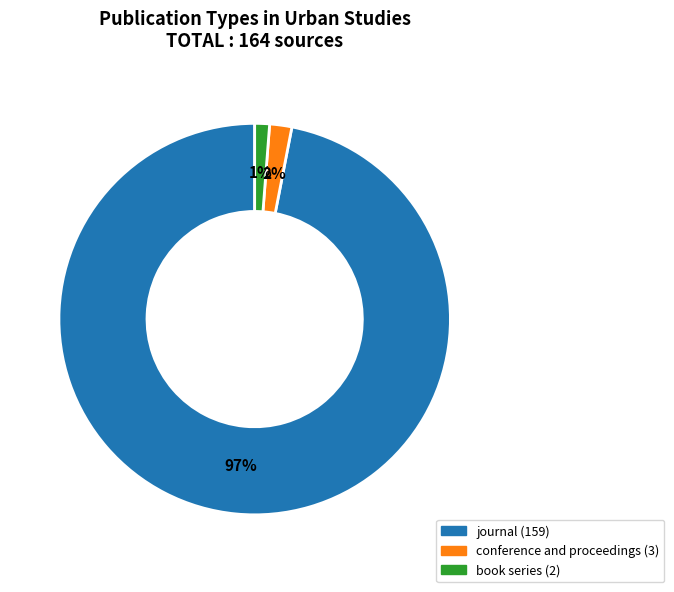

Between conference and proceedings and journal, which is larger?

journal